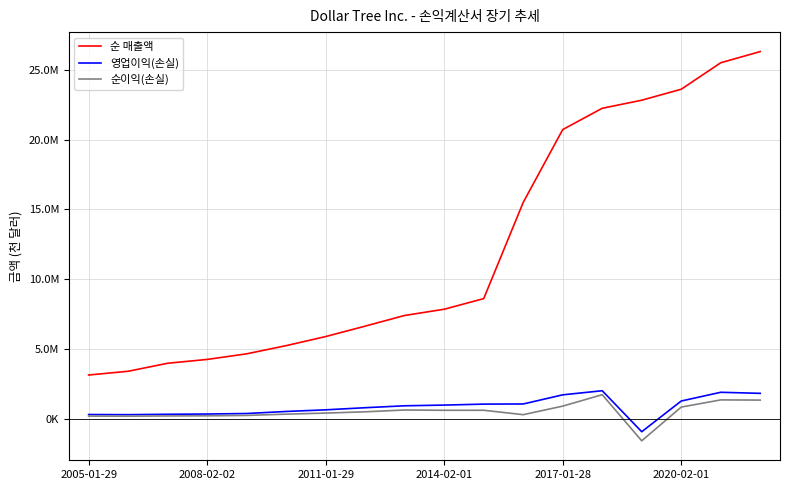

Is this an area chart (filled region under the line)?

No